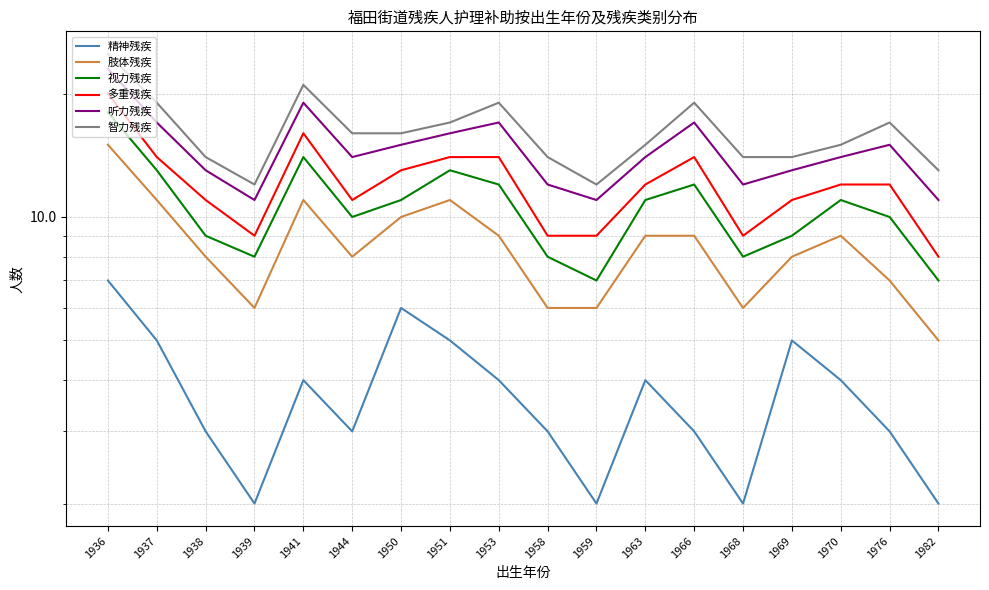

Between 1944 and 1951, which series saw the biggest shift?

肢体残疾